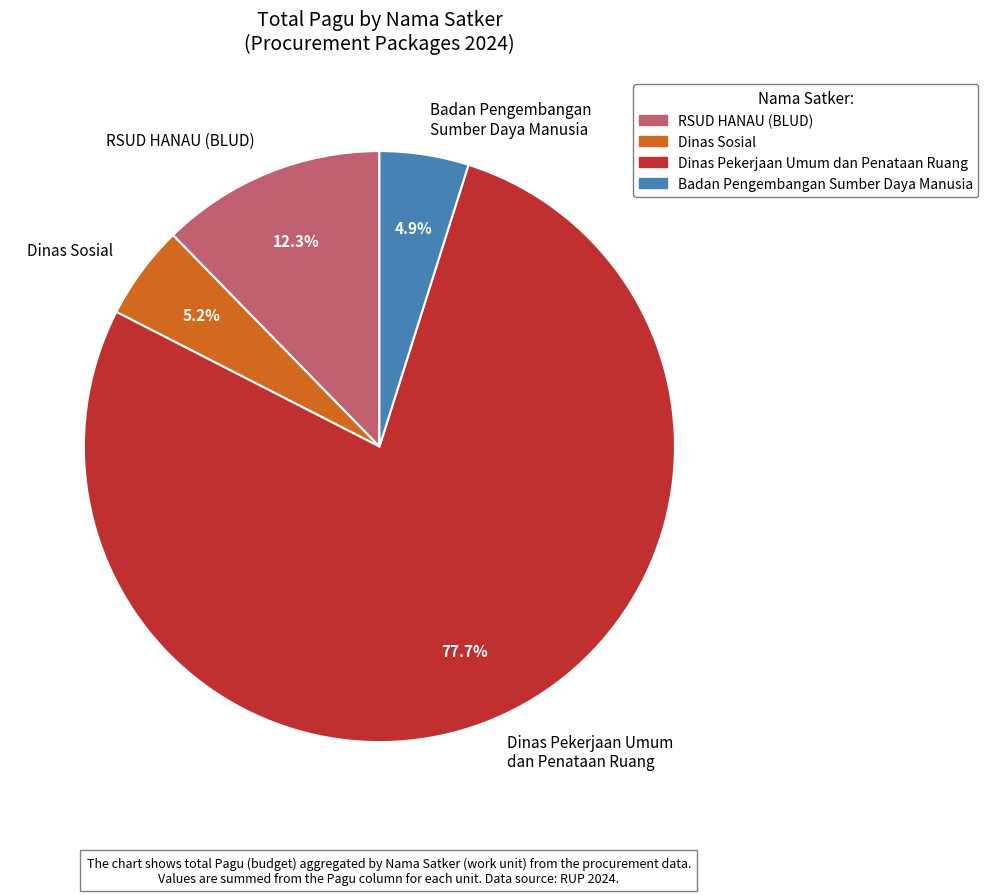

Which category has the biggest portion of the pie?

Dinas Pekerjaan Umum dan Penataan Ruang